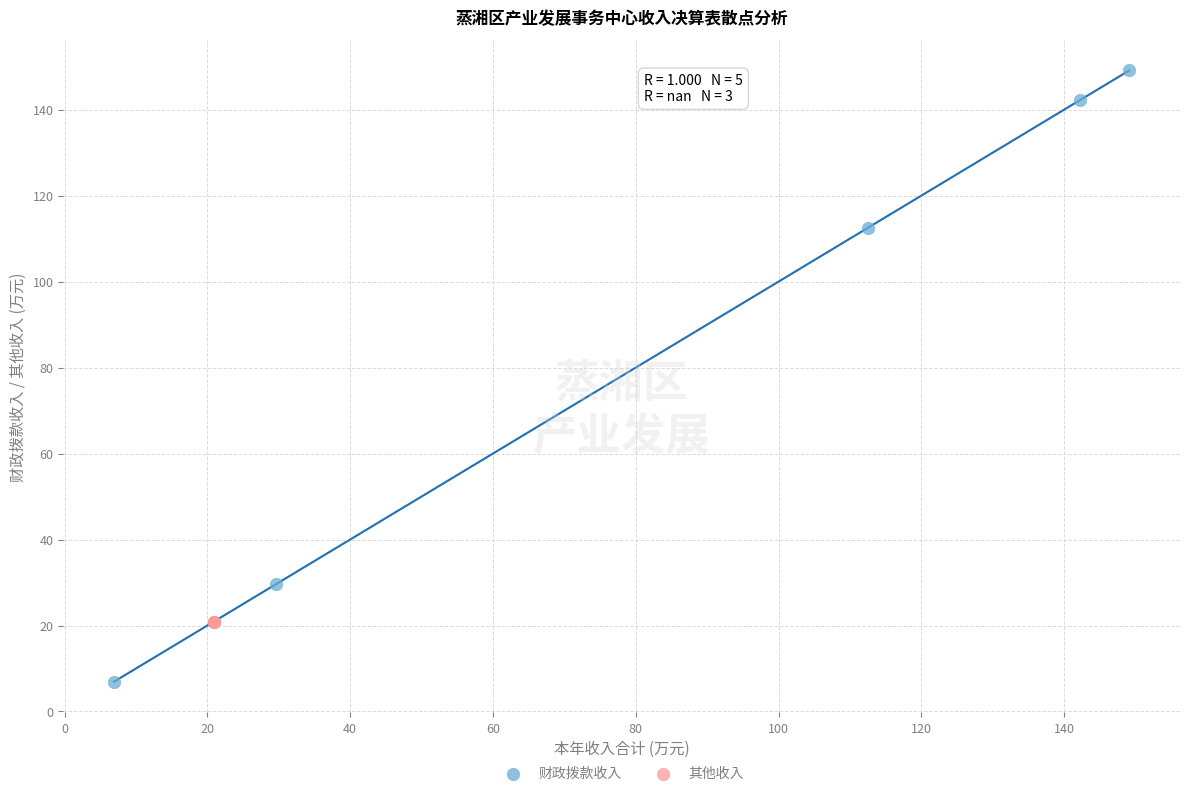

Which series reaches the maximum Y coordinate?

财政拨款收入